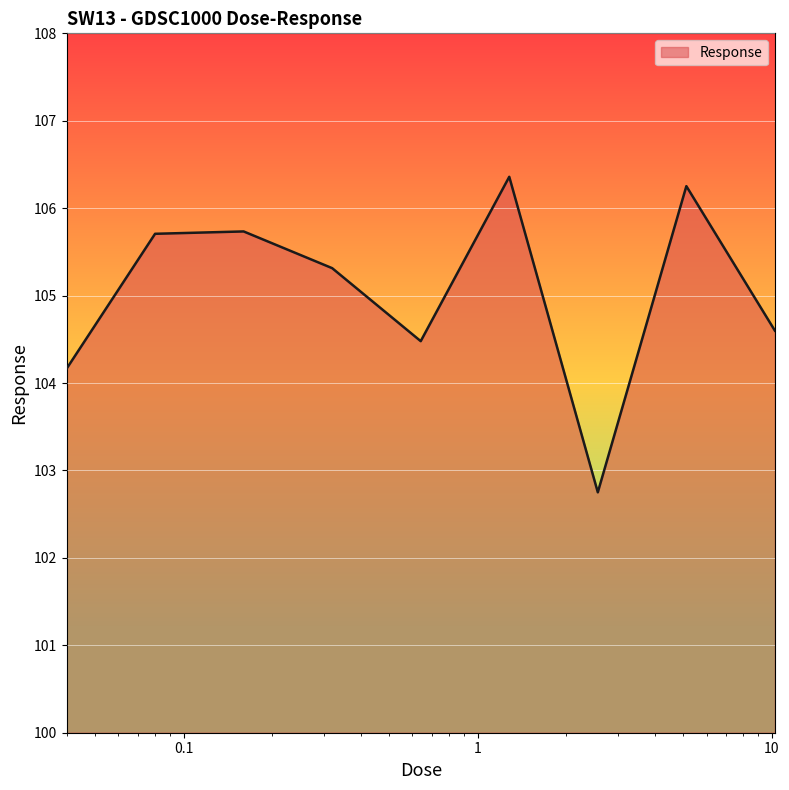

What is the minimum value shown in the chart?

102.8